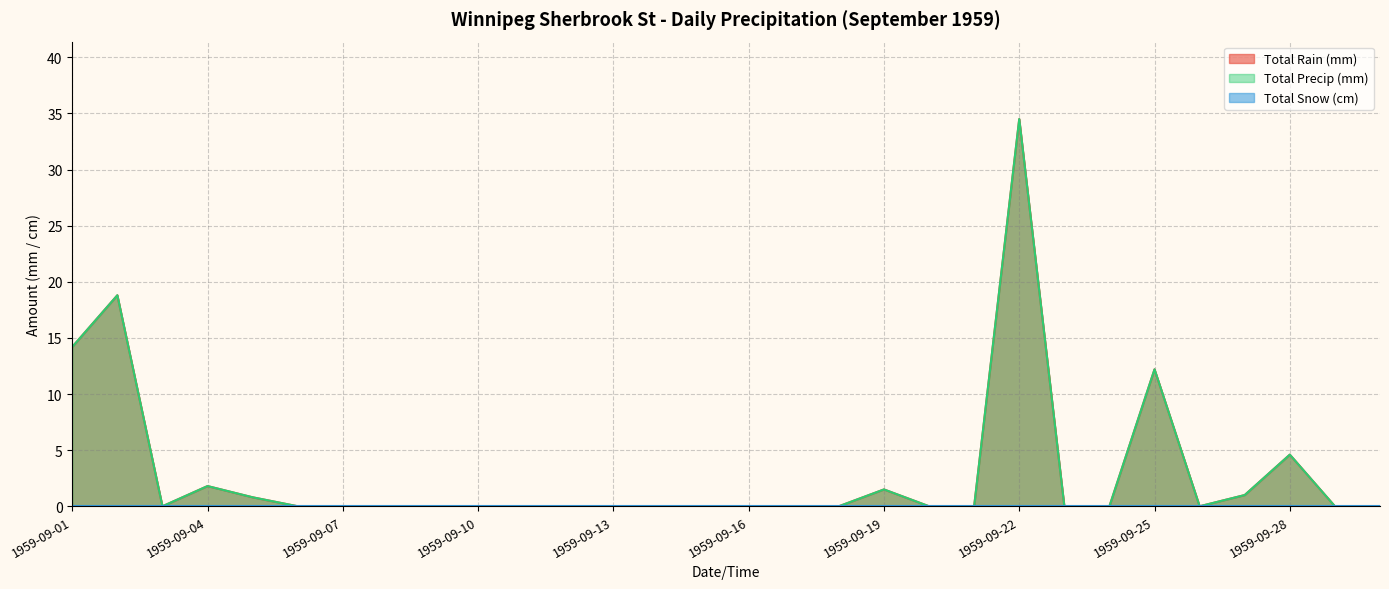

Which category has the lowest value across all series?

1959-09-03